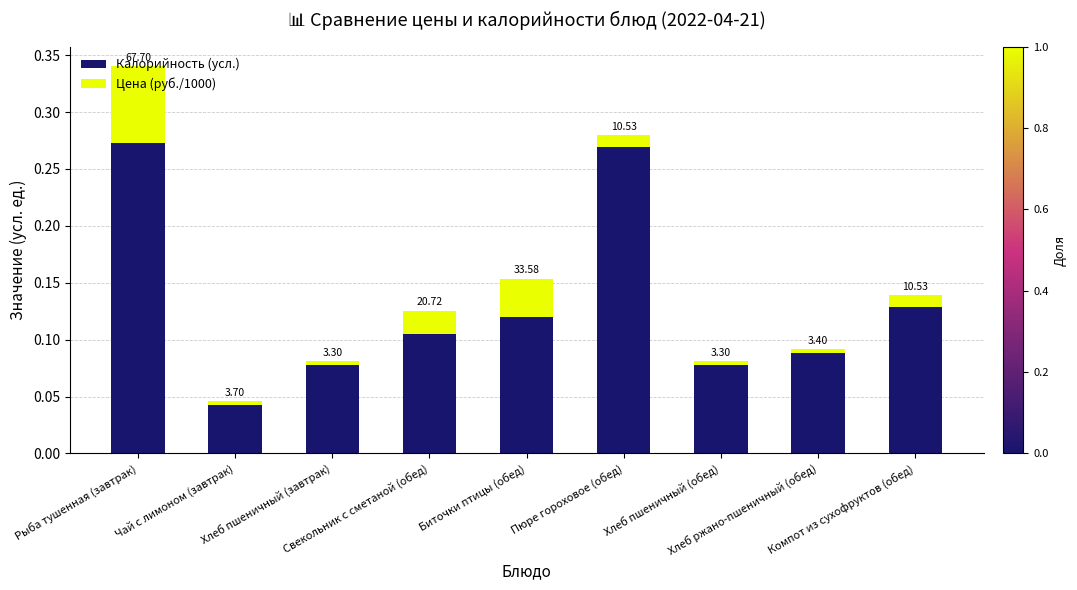

Which series has the largest total across all categories?

Калорийность (усл.)